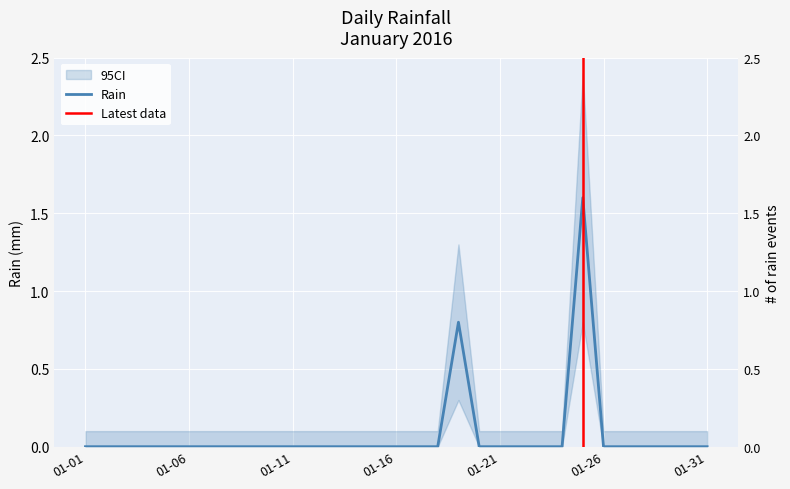

Rank the categories by value from lowest to highest.

2016-01-01, 2016-01-02, 2016-01-03, 2016-01-04, 2016-01-05, 2016-01-06, 2016-01-07, 2016-01-08, 2016-01-09, 2016-01-10, 2016-01-11, 2016-01-12, 2016-01-13, 2016-01-14, 2016-01-15, 2016-01-16, 2016-01-17, 2016-01-18, 2016-01-20, 2016-01-21, 2016-01-22, 2016-01-23, 2016-01-24, 2016-01-26, 2016-01-27, 2016-01-28, 2016-01-29, 2016-01-30, 2016-01-31, 2016-01-19, 2016-01-25